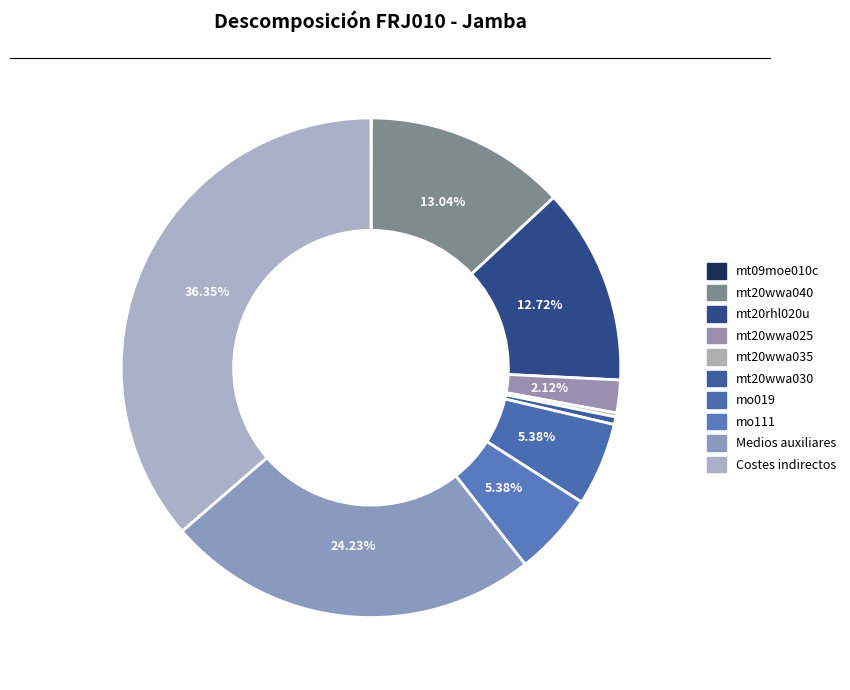

To the nearest percent, what is the average slice percentage?

10%